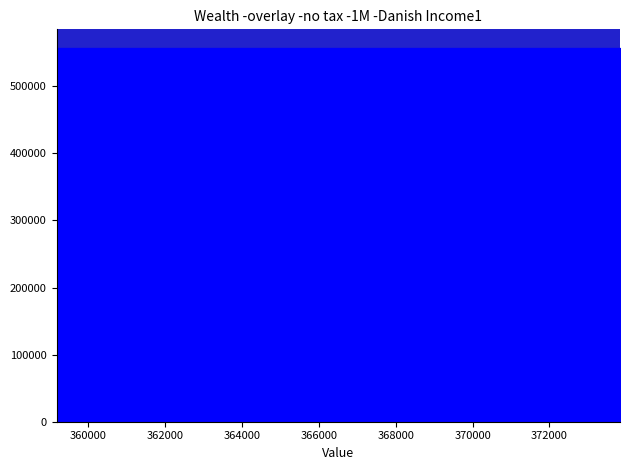

How many data points in ID are above 556984?

2